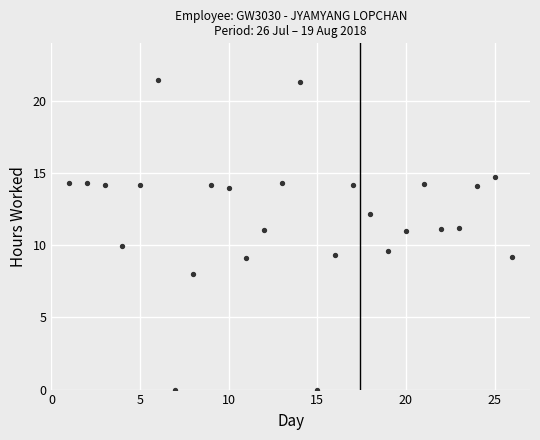

What is the range of Y values (max minus min)?

21.5